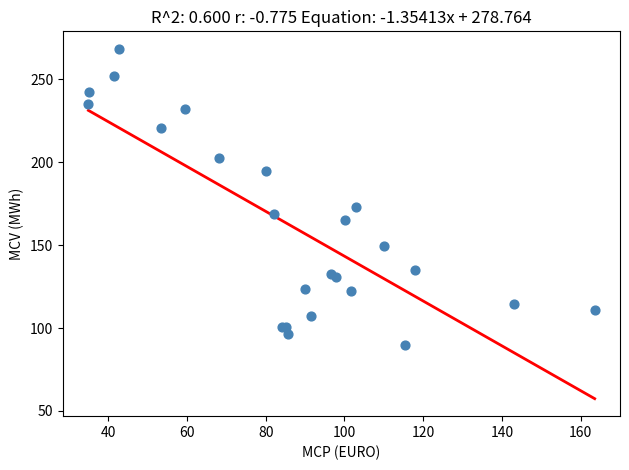

What Y value in the scatter plot is closest to 179?

173.3